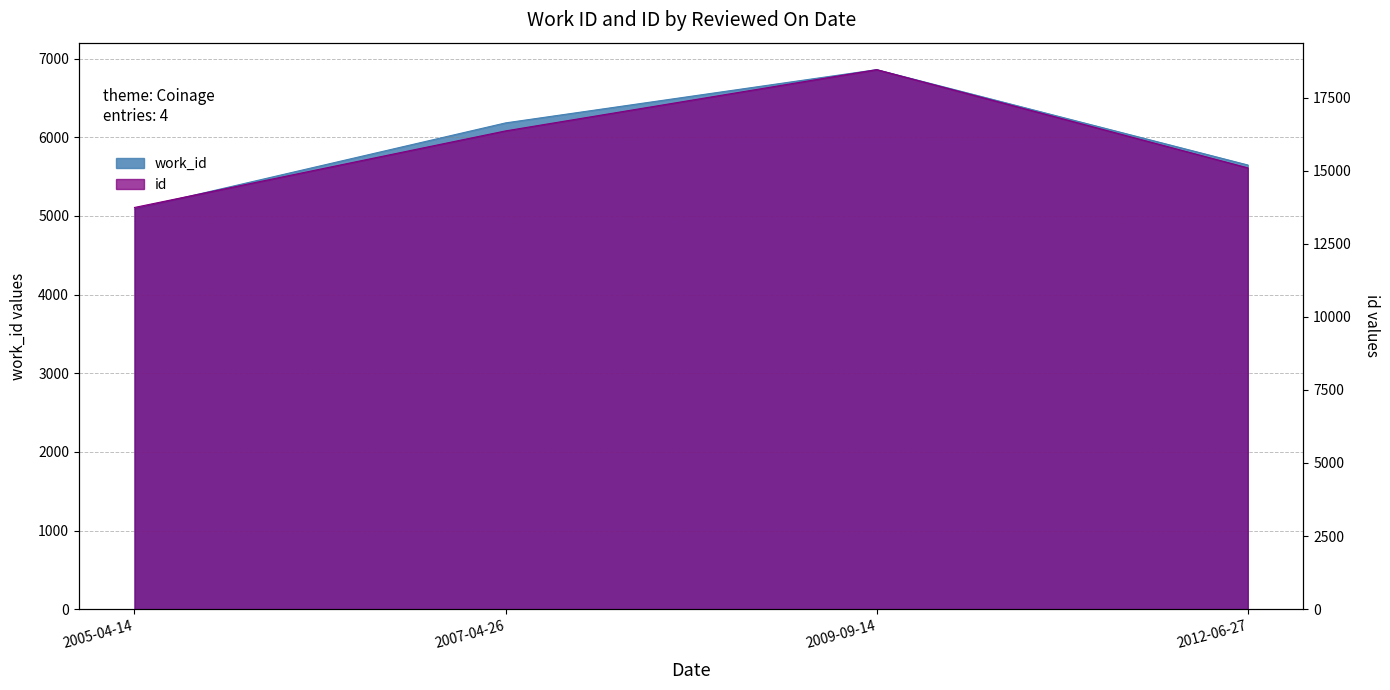

What is the label of the 3rd point from the right?

2007-04-26